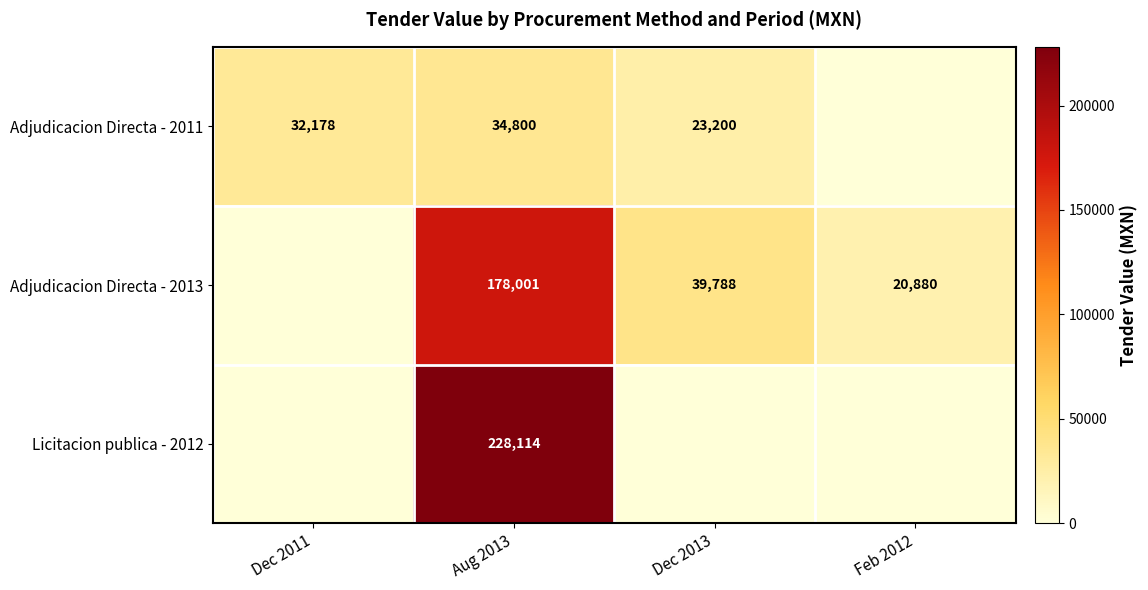

What is the difference between the highest and lowest values at Aug 2013?

193314